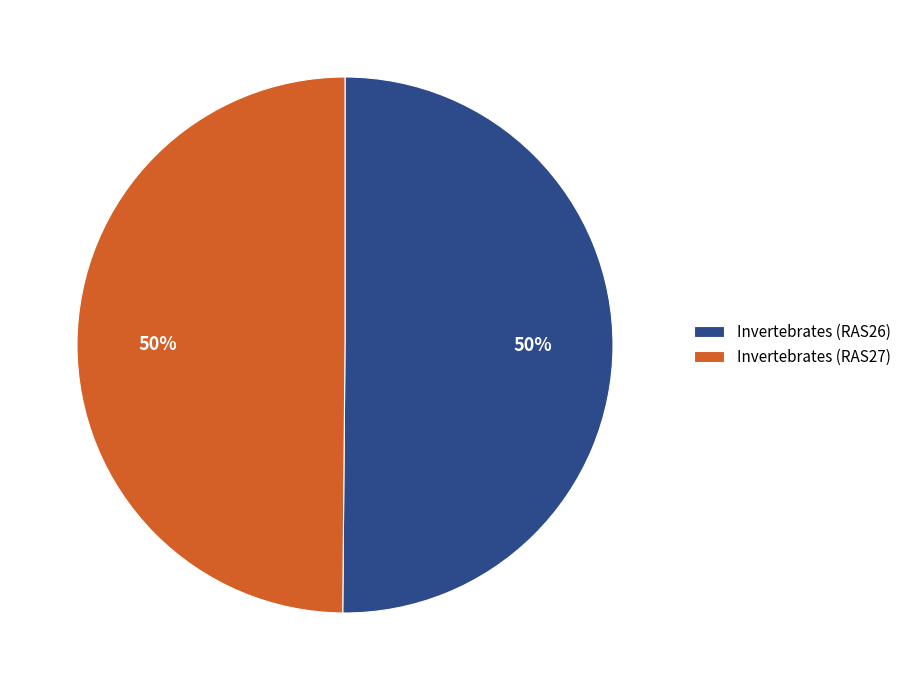

To the nearest percent, what is the average slice percentage?

50%